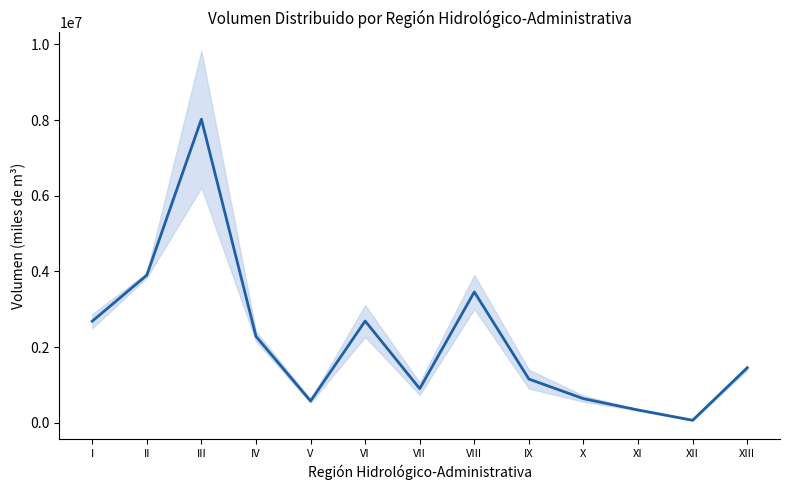

The value at X is 425856.4. True or false?

False